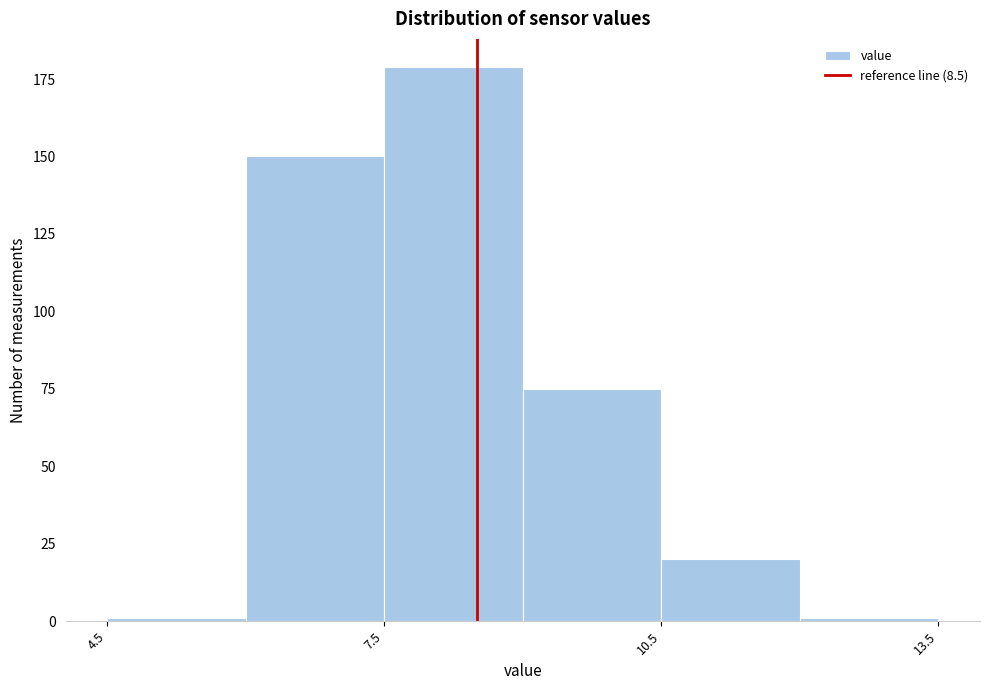

Around what value on the x-axis is the tallest bar? Give the approximate position of its centre, as read against the axis.

8.5